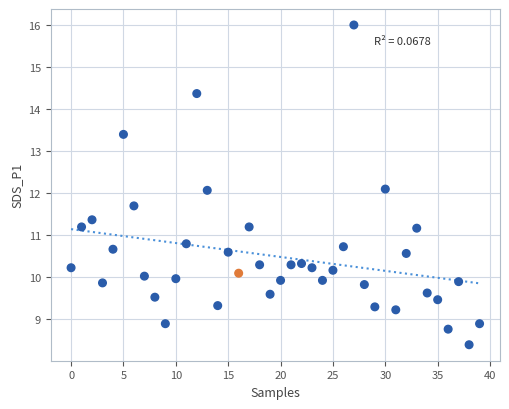

Count the number of points in this scatter plot.

40